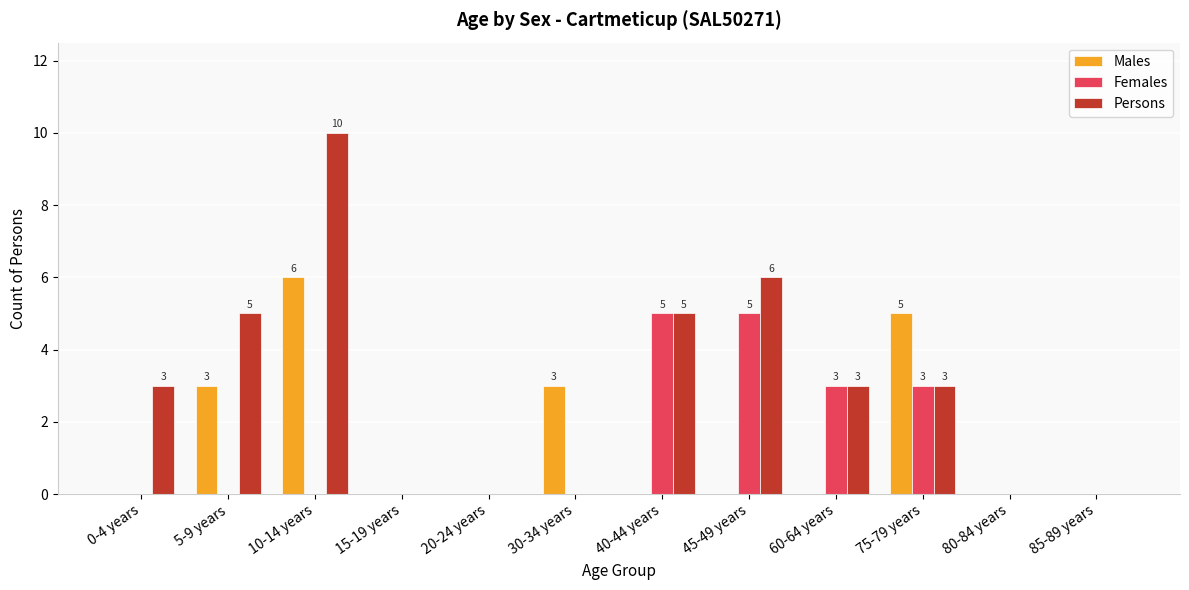

Which series has the widest spread of values?

Persons